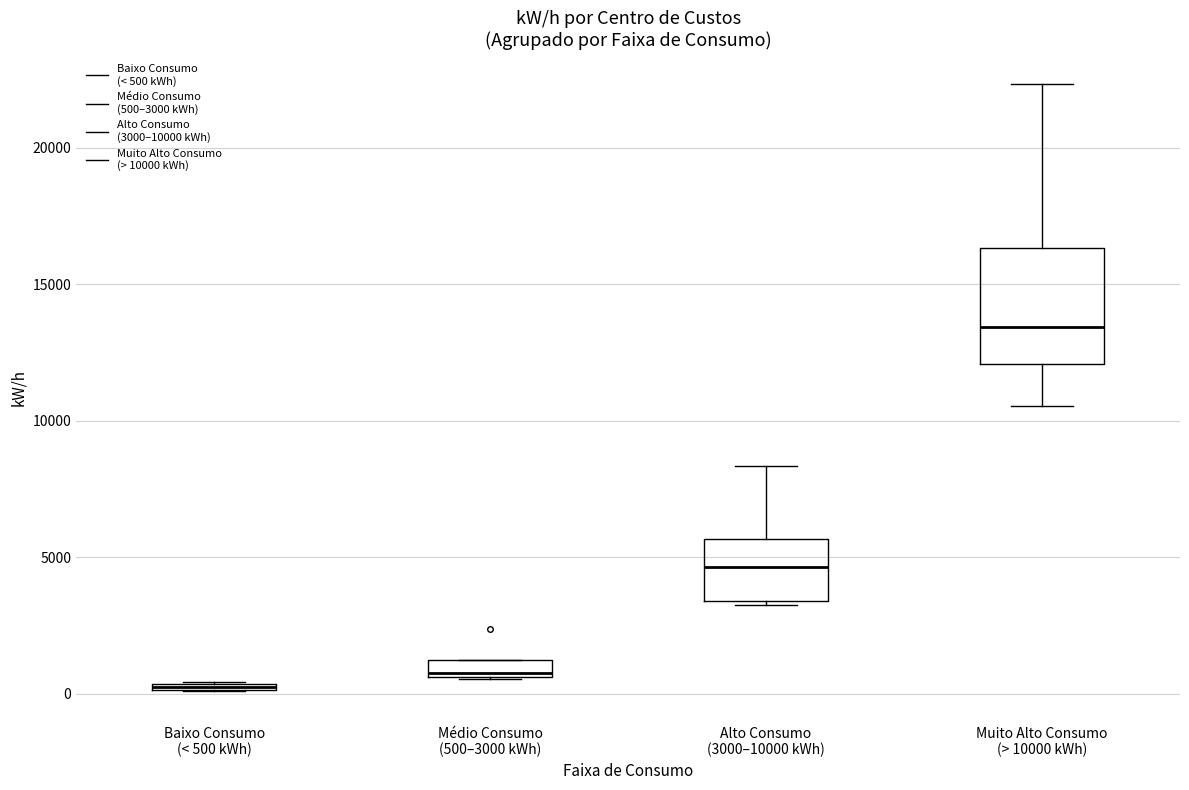

Which box is the tallest, from its lower edge to its upper edge?

Muito Alto Consumo (> 10000 kWh)